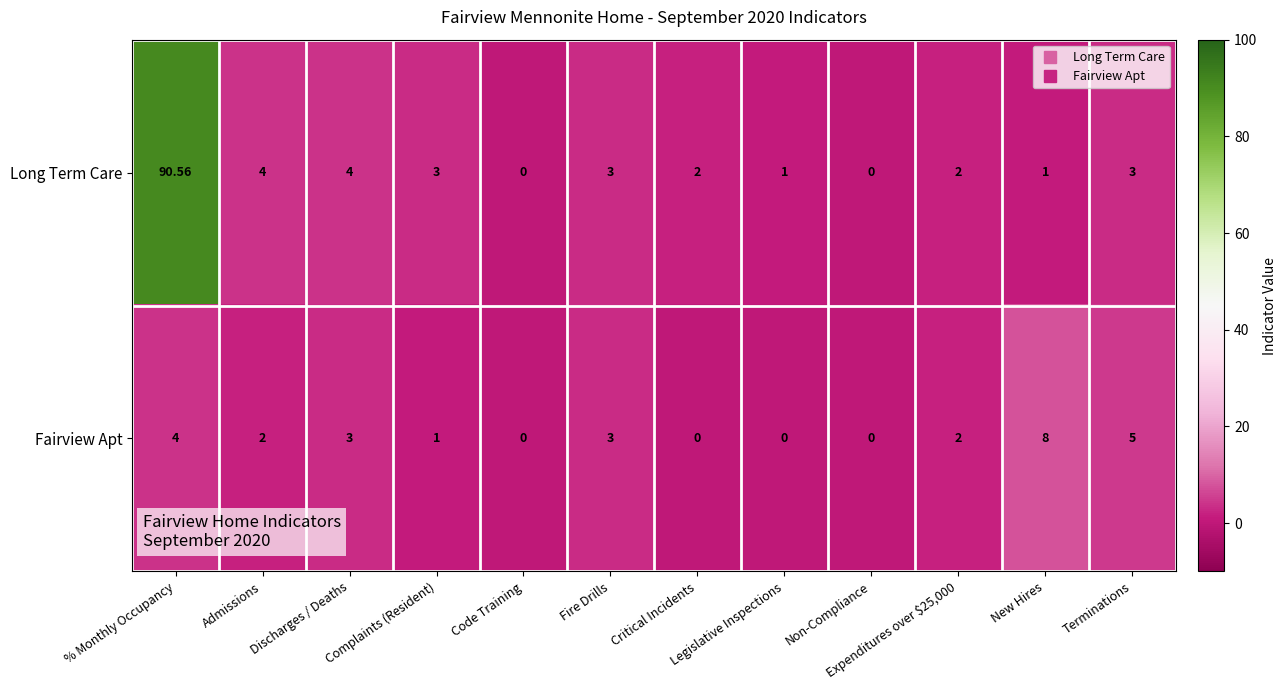

Is the value of Long Term Care at Code Training greater than the value of Fairview Apt at New Hires?

No